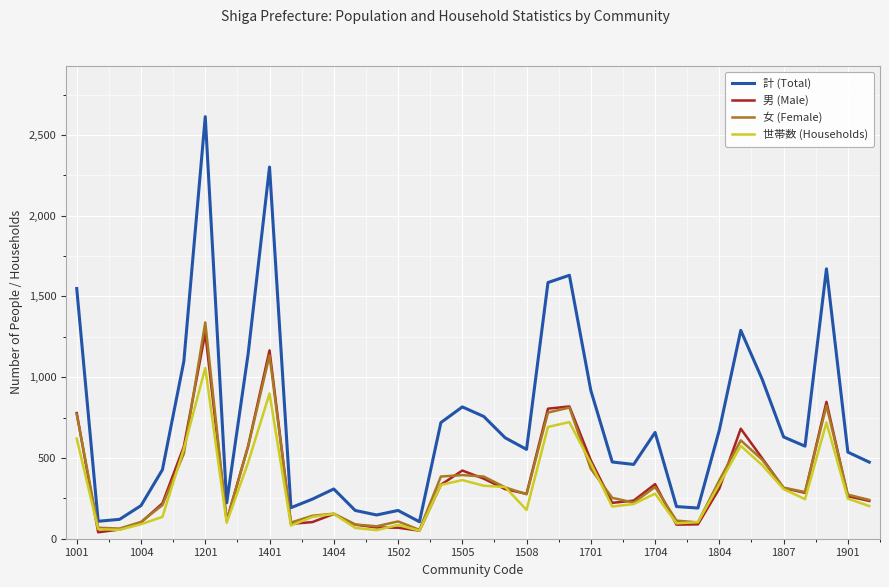

What is the maximum value shown in the chart?

2613